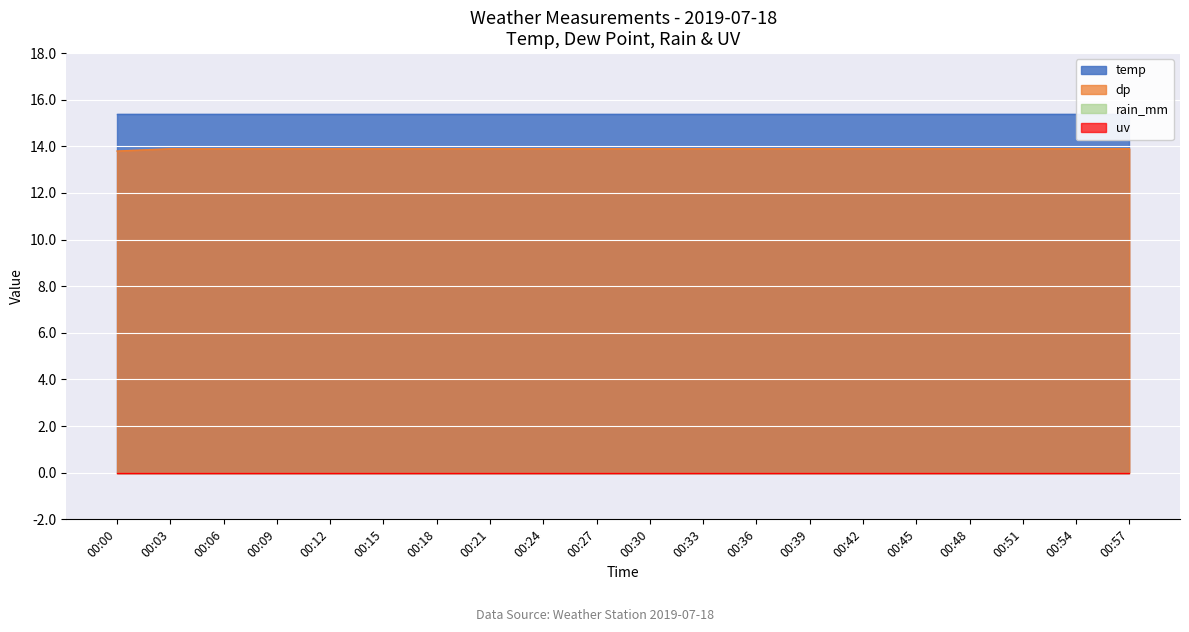

Is the value of uv at 00:30 greater than the value of rain_mm at 00:42?

No